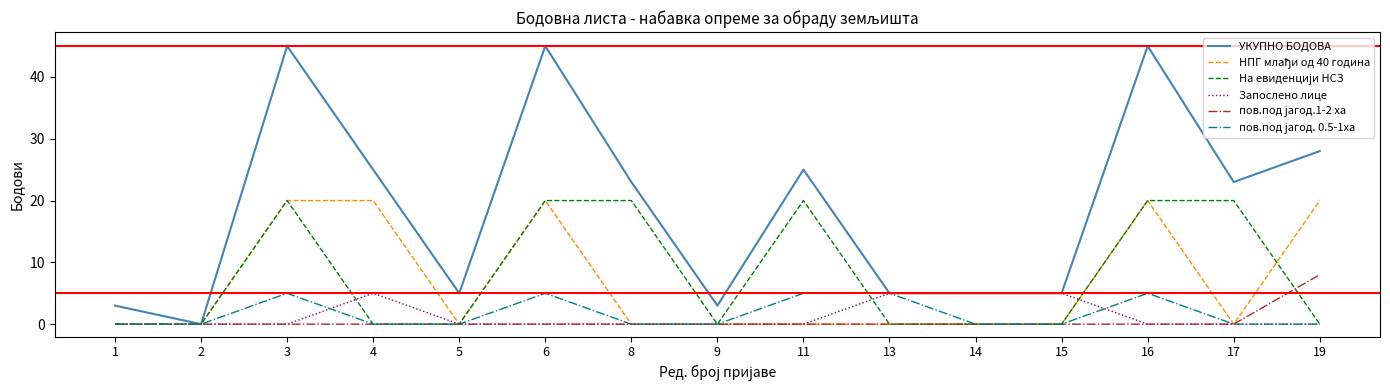

Read the Запослено лице value at 15.

5